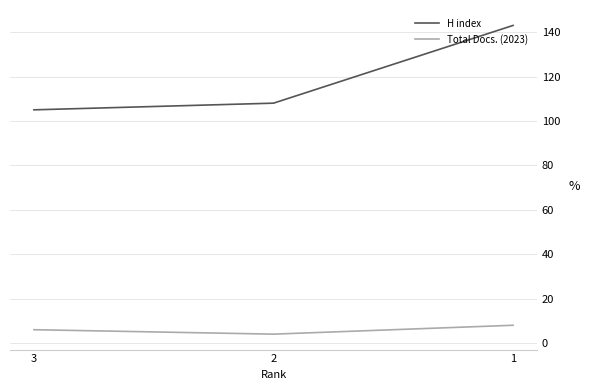

Which series changed the most between 2 and 1?

H index